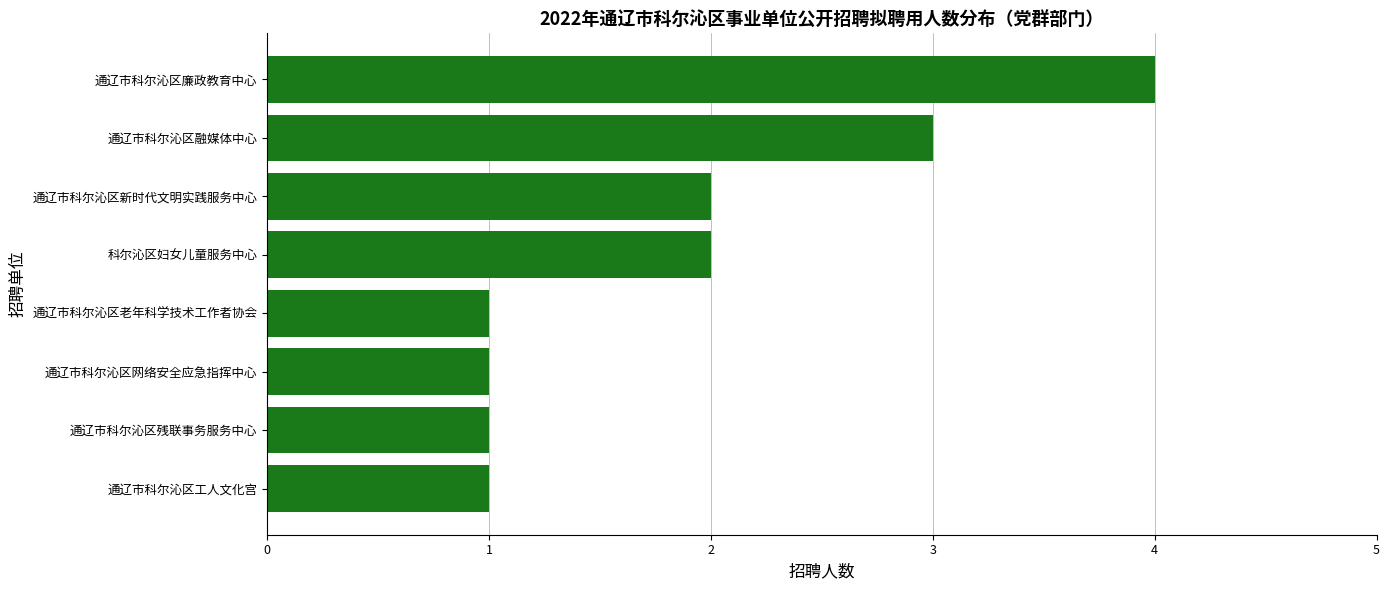

Reading top to bottom, list all the values displayed in this chart.

4	3	2	2	1	1	1	1